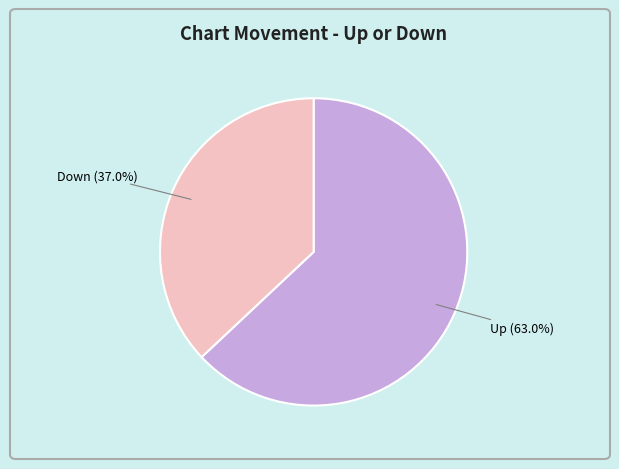

Is there any slice that represents more than half of the pie?

Yes